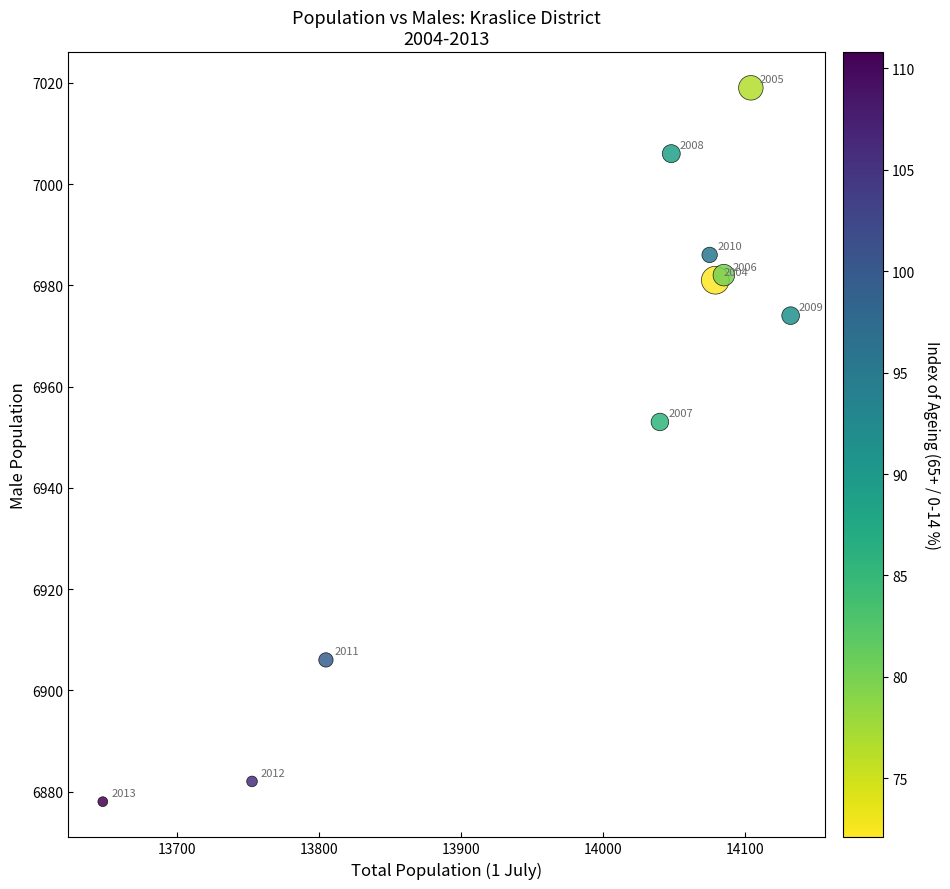

What is the average Y value?

6957